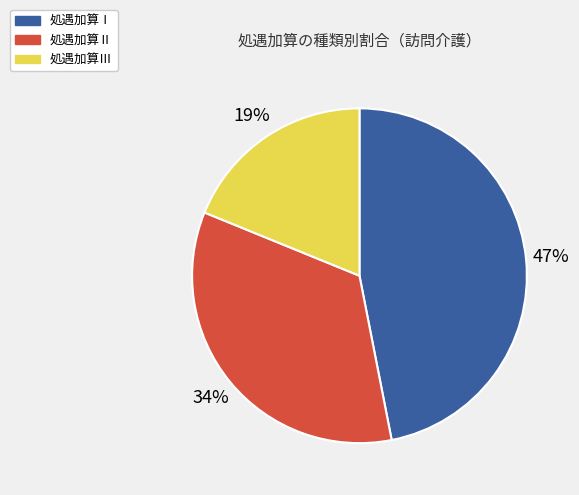

Between 処遇加算Ⅲ and 処遇加算Ⅰ, which is larger?

処遇加算Ⅰ